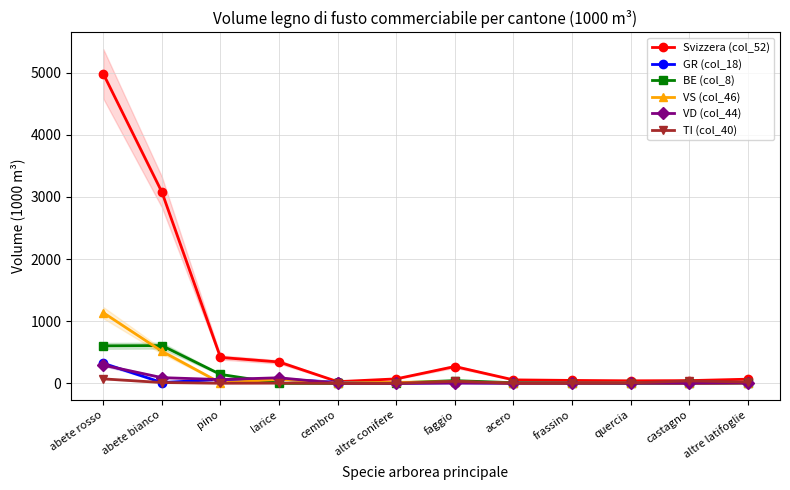

How many lines are shown in the chart?

6